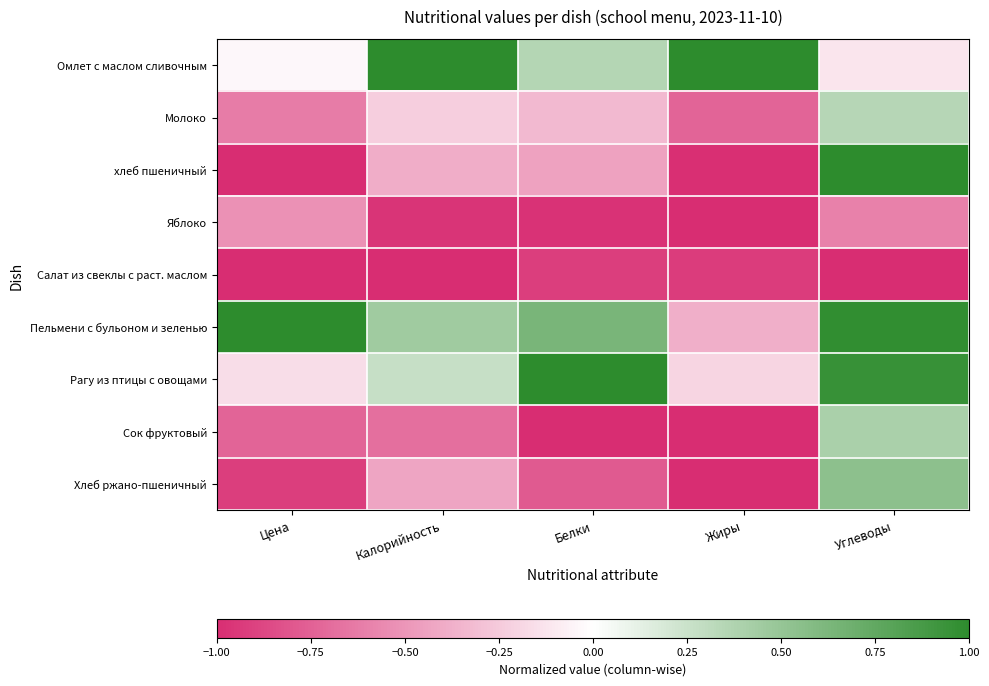

What is the greatest value displayed?

1.0